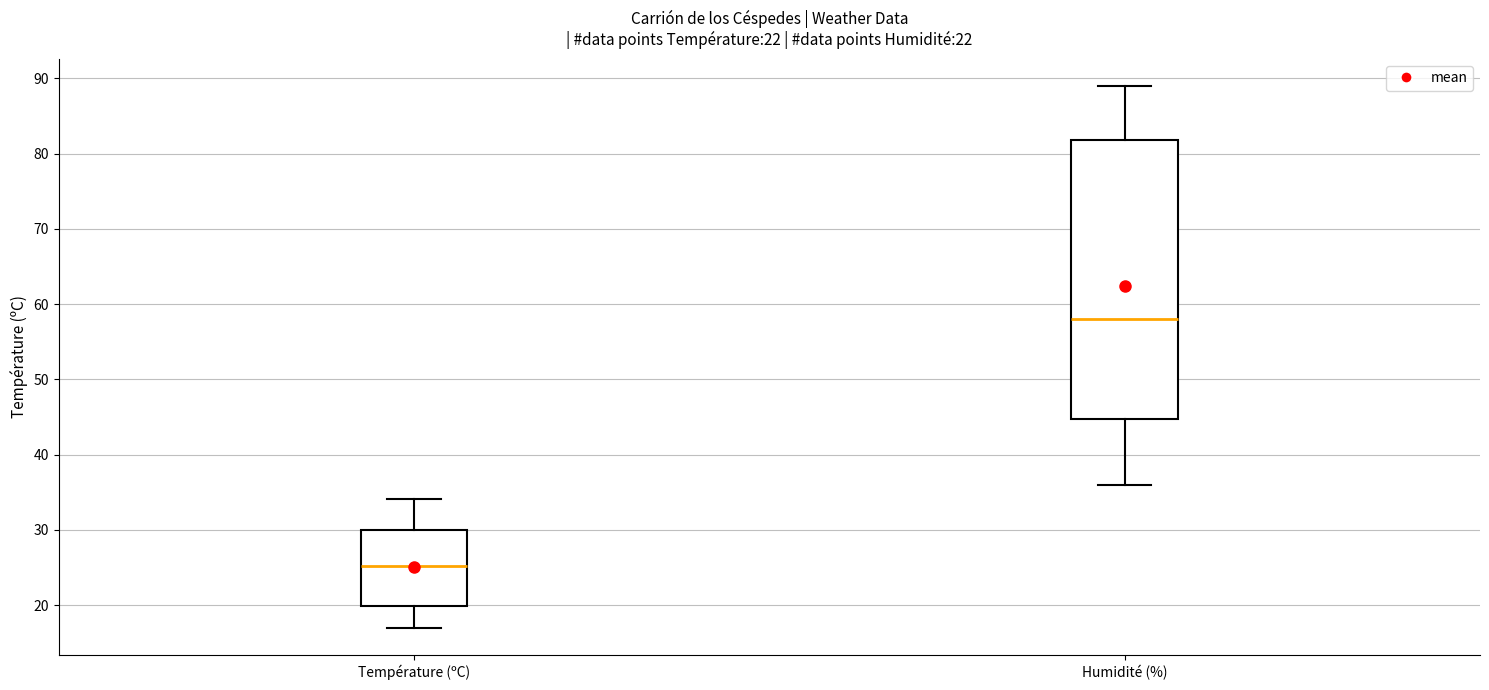

Which box has the lowest median line?

Température (ºC)